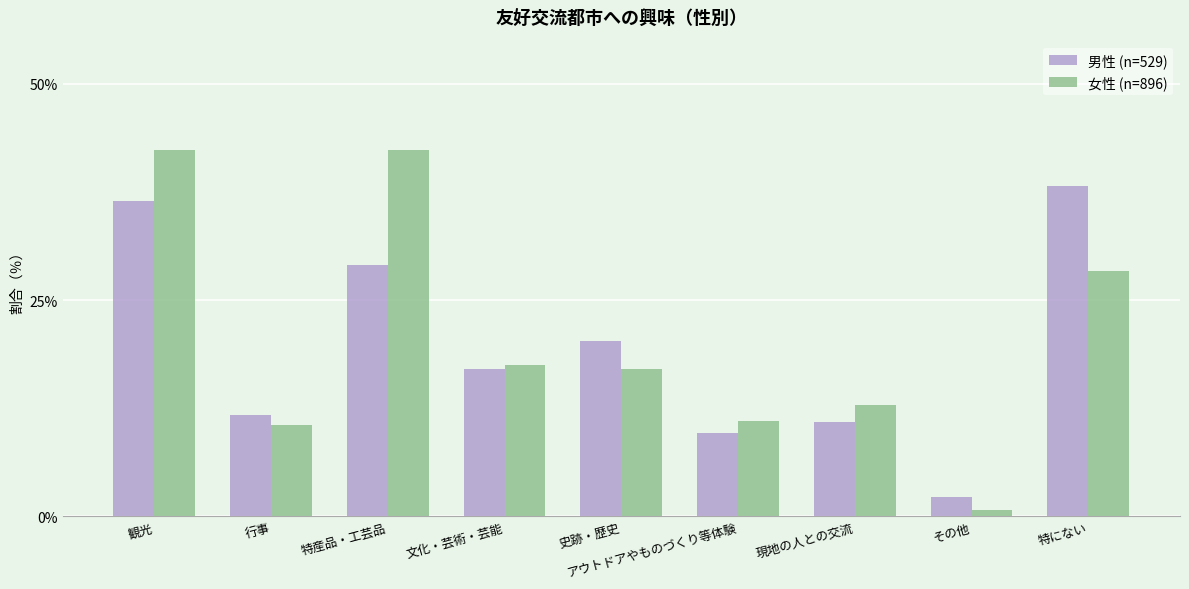

How many data points in 男性 (n=529) are above 17?

5